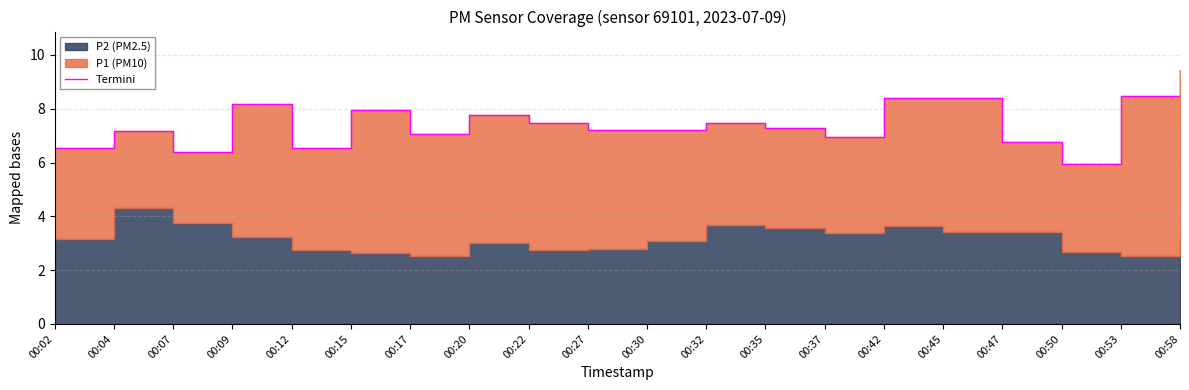

True or false: the data shows 3.2 at 00:09.

False